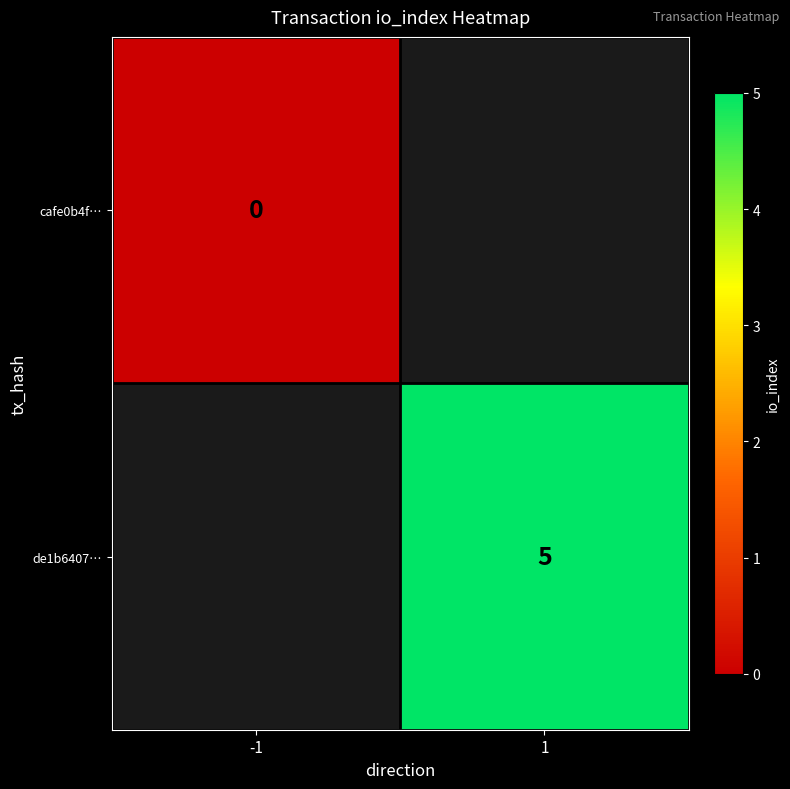

The de1b6407… series shows 8 at 1. True or false?

False